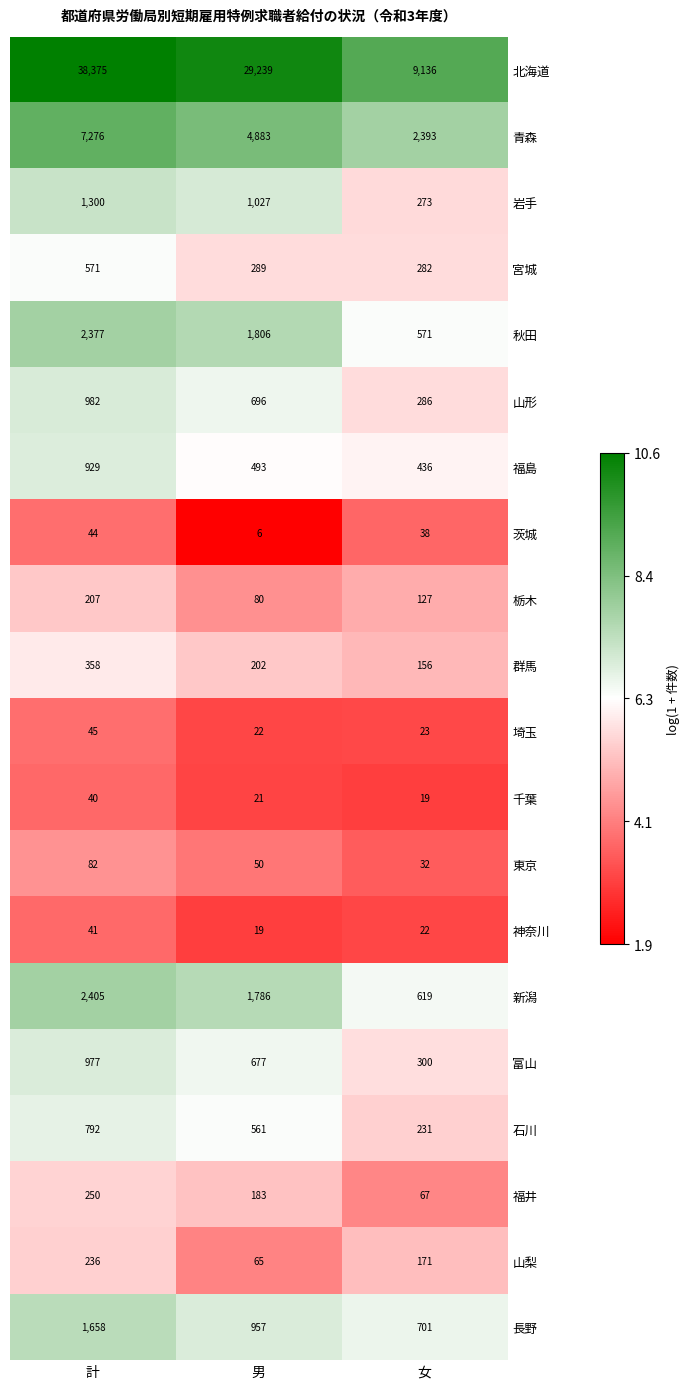

What value does the 福島 series have at 男, to the nearest 10?

490